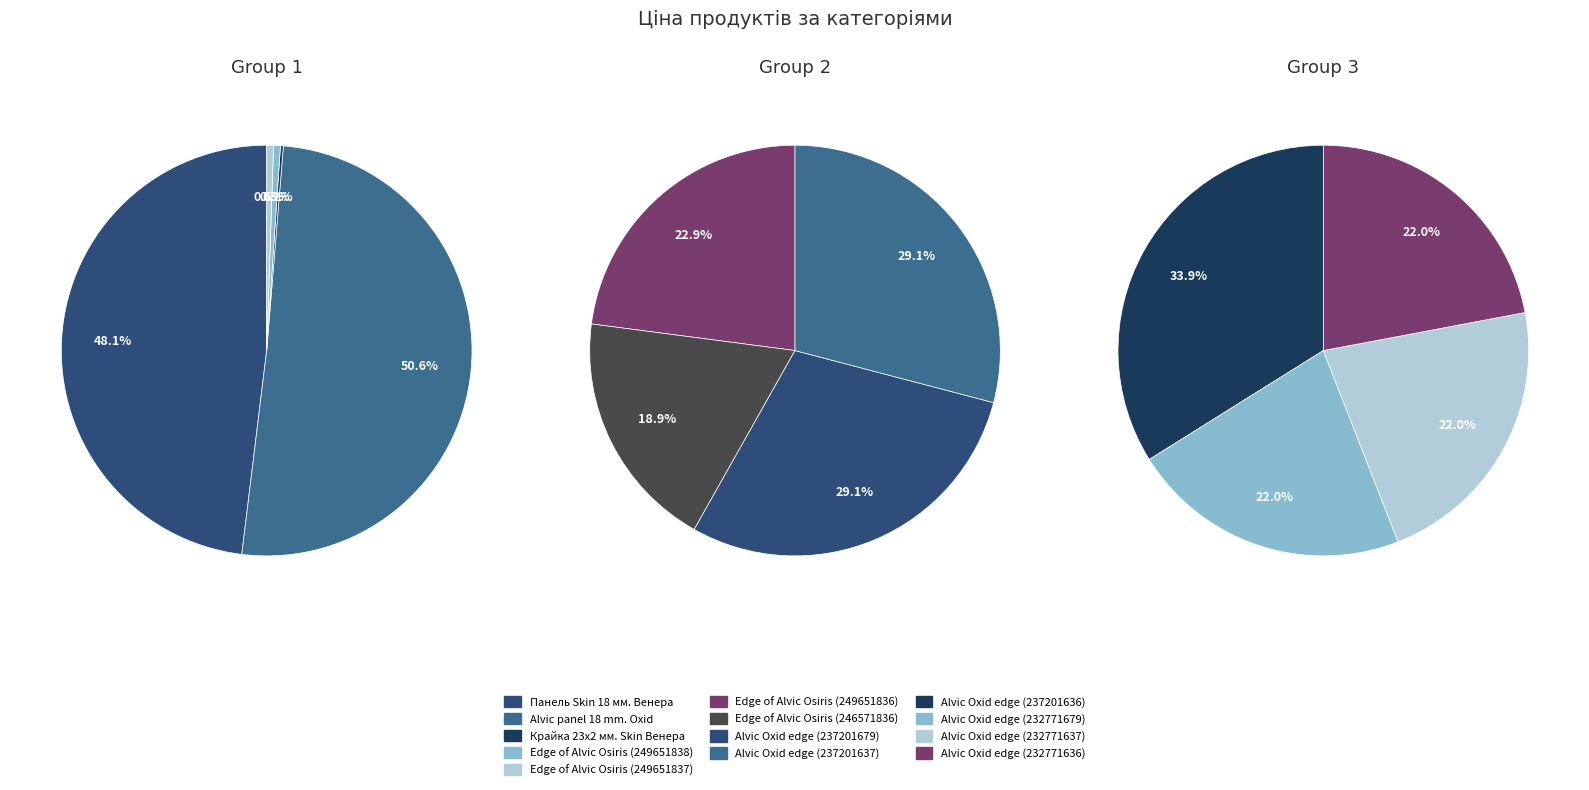

Does any single category account for the majority?

No